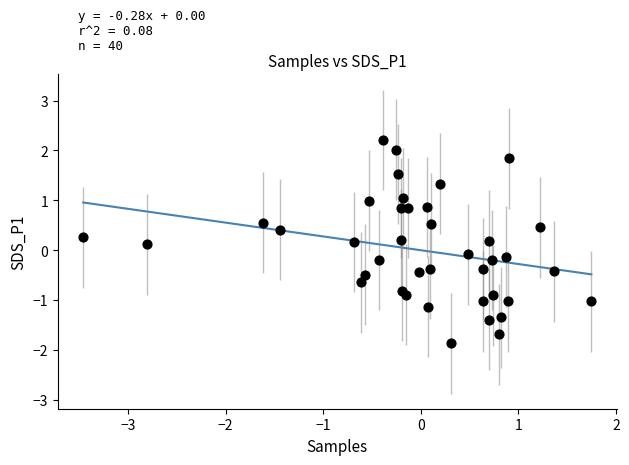

What is the range of X values (max minus min)?

5.2